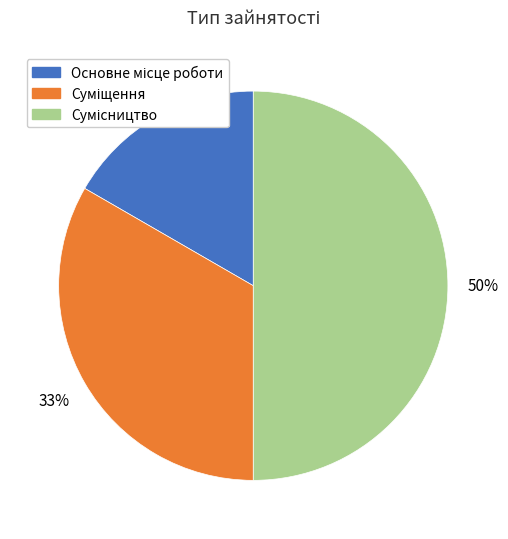

To the nearest percent, what is the average slice percentage?

33%